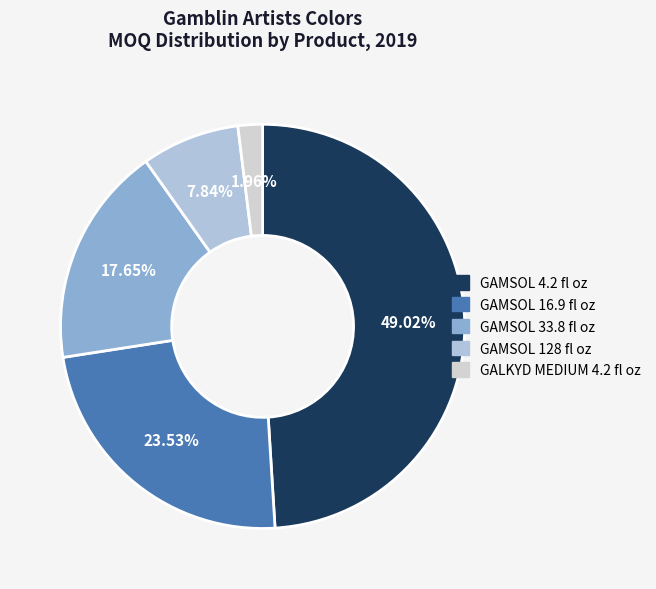

How many segments does this pie chart have?

5